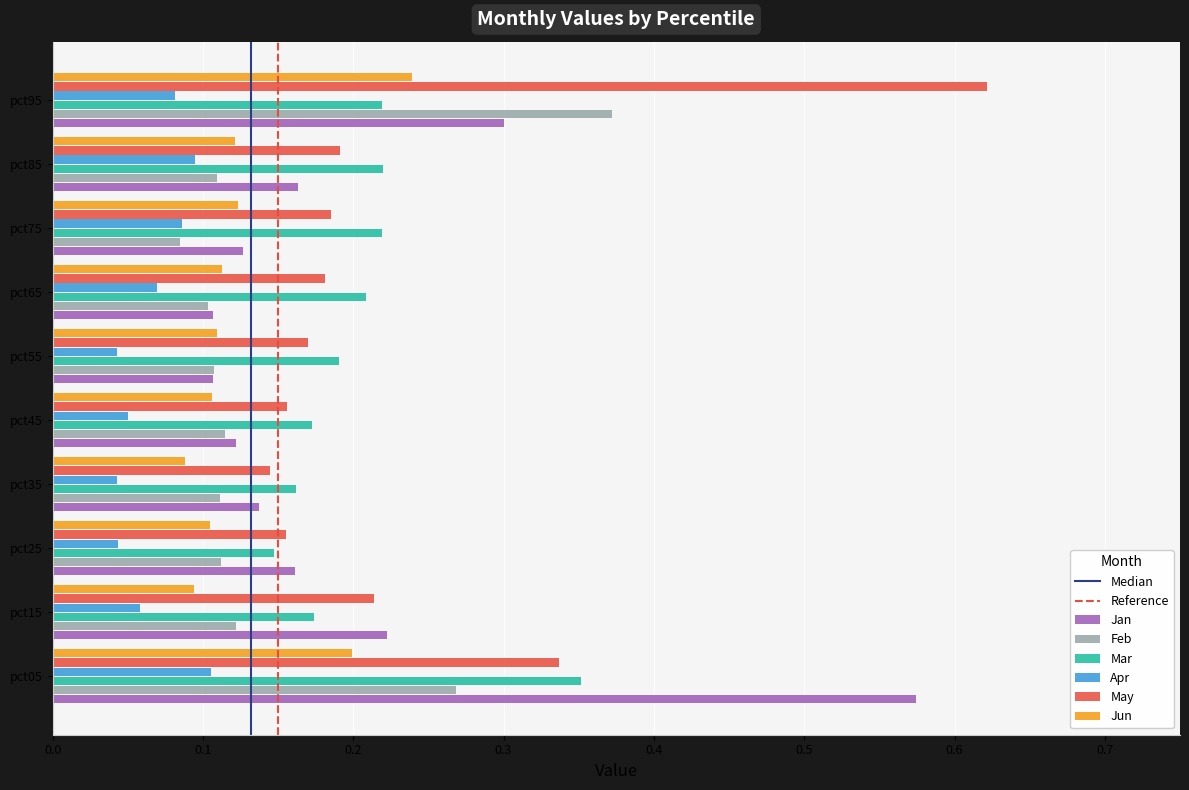

What is the sum of all Jun values?

1.3